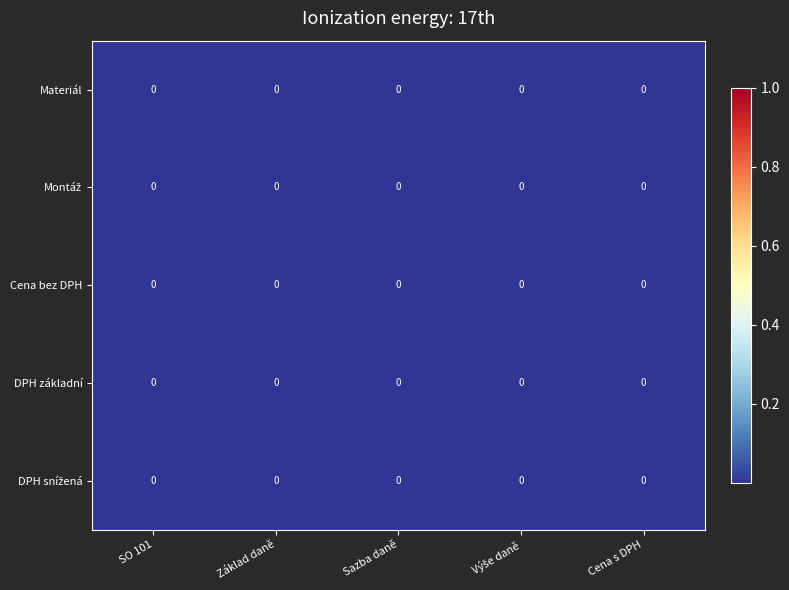

Rank the series at Sazba daně from lowest to highest value.

DPH snížená, DPH základní, Materiál, Cena bez DPH, Montáž